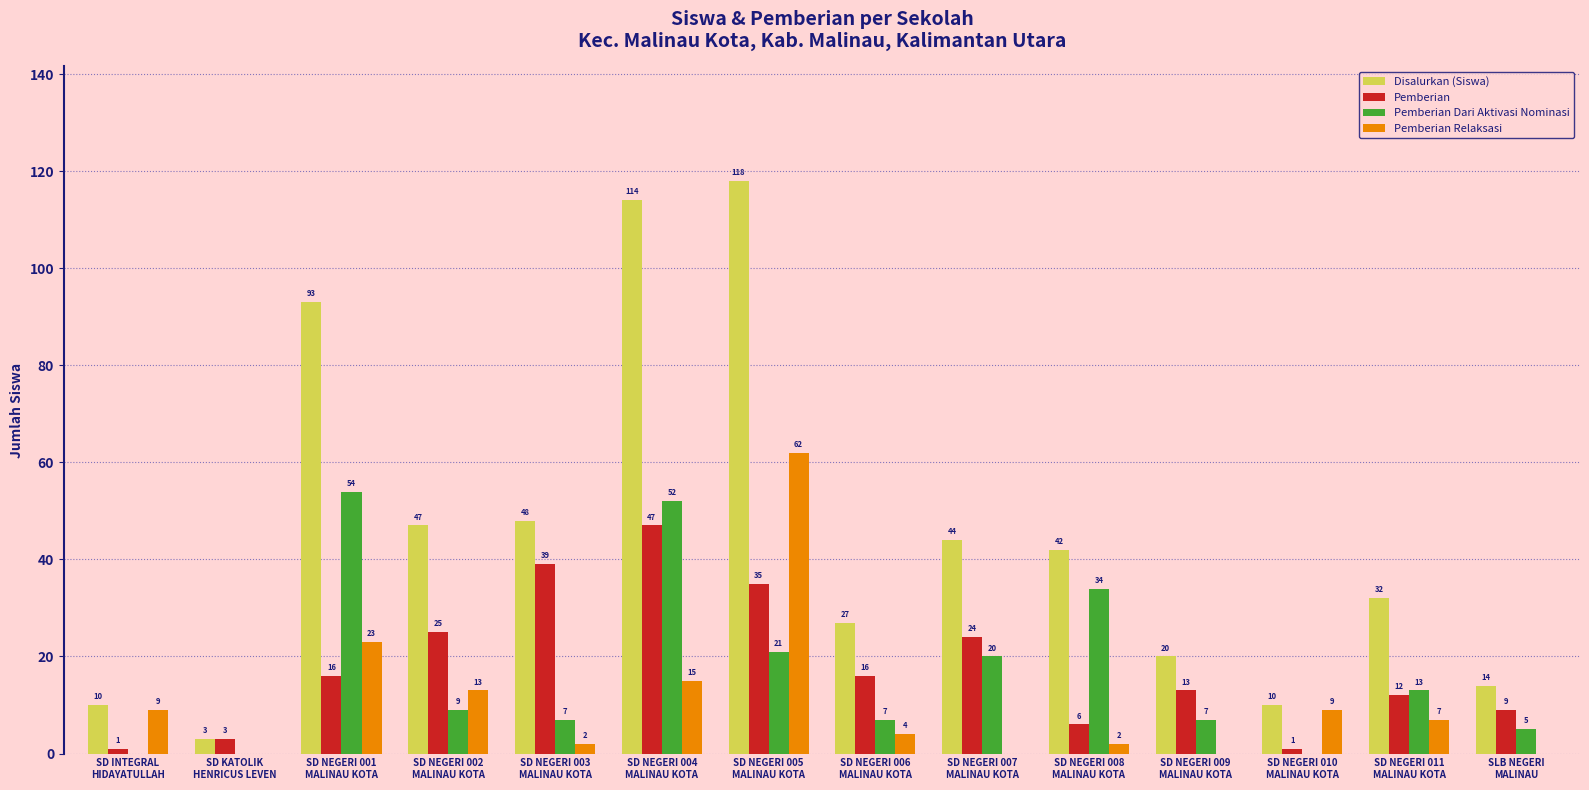

What is the sum of all Pemberian Dari Aktivasi Nominasi values?

229